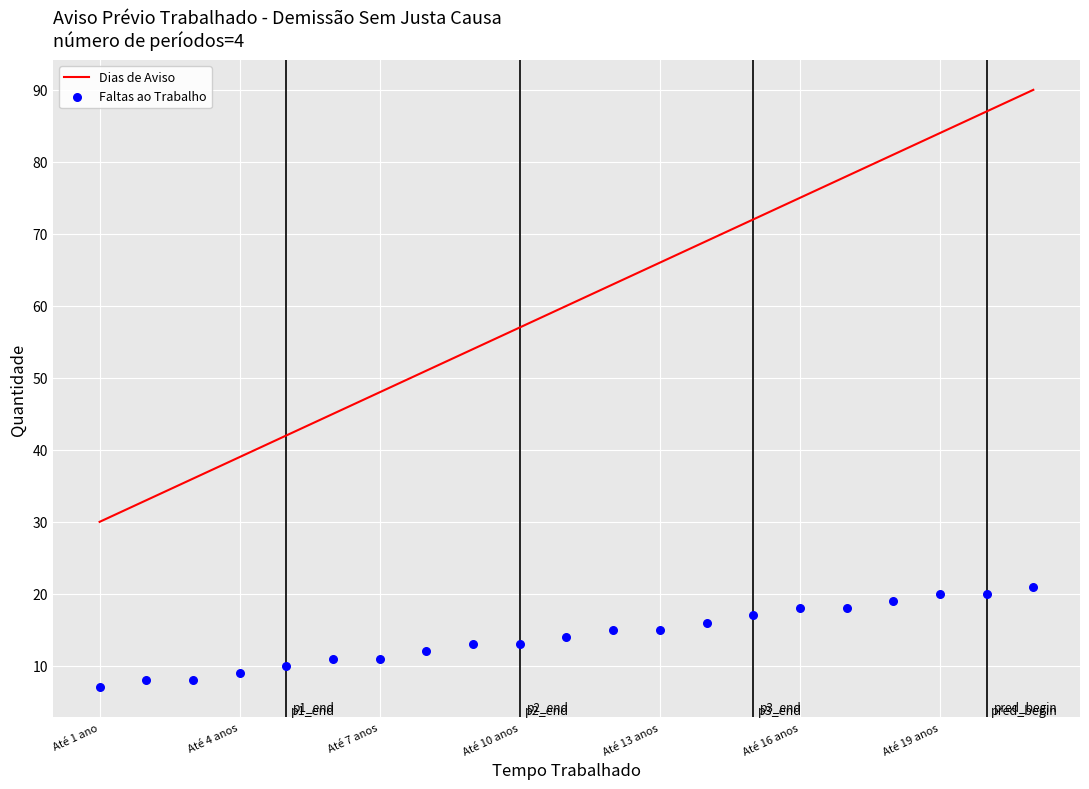

At how many categories does at least one series exceed 55?

12